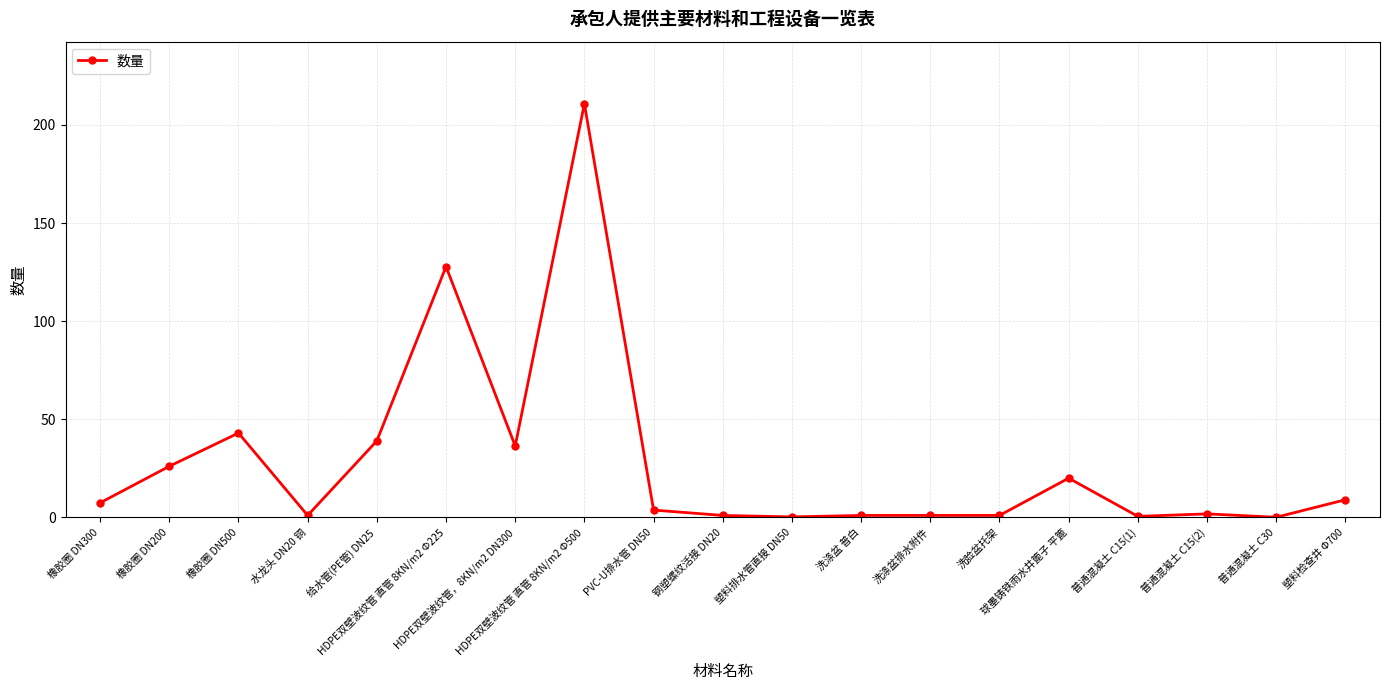

True or false: there are more than 1 points higher than both neighbors.

True